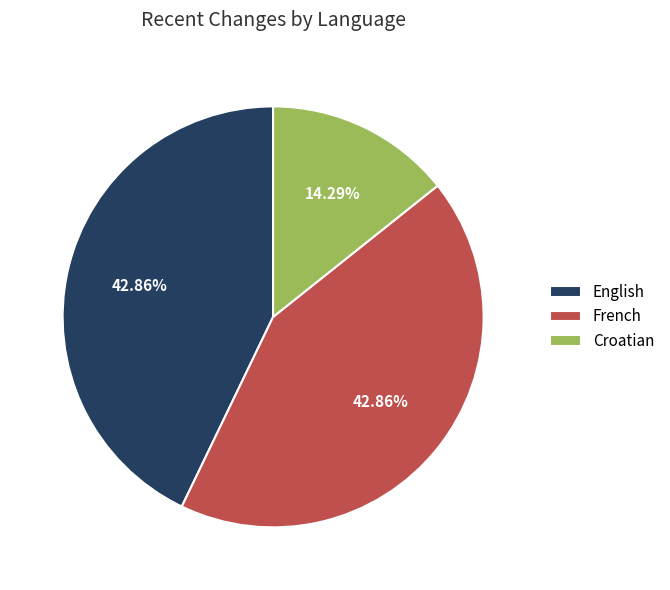

To the nearest percent, what percentage of the pie is Croatian?

14%